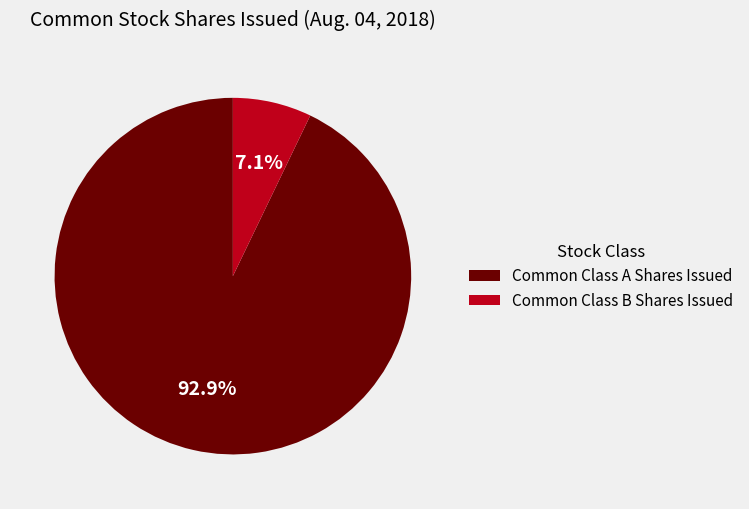

To the nearest percent, what is the average slice percentage?

50%